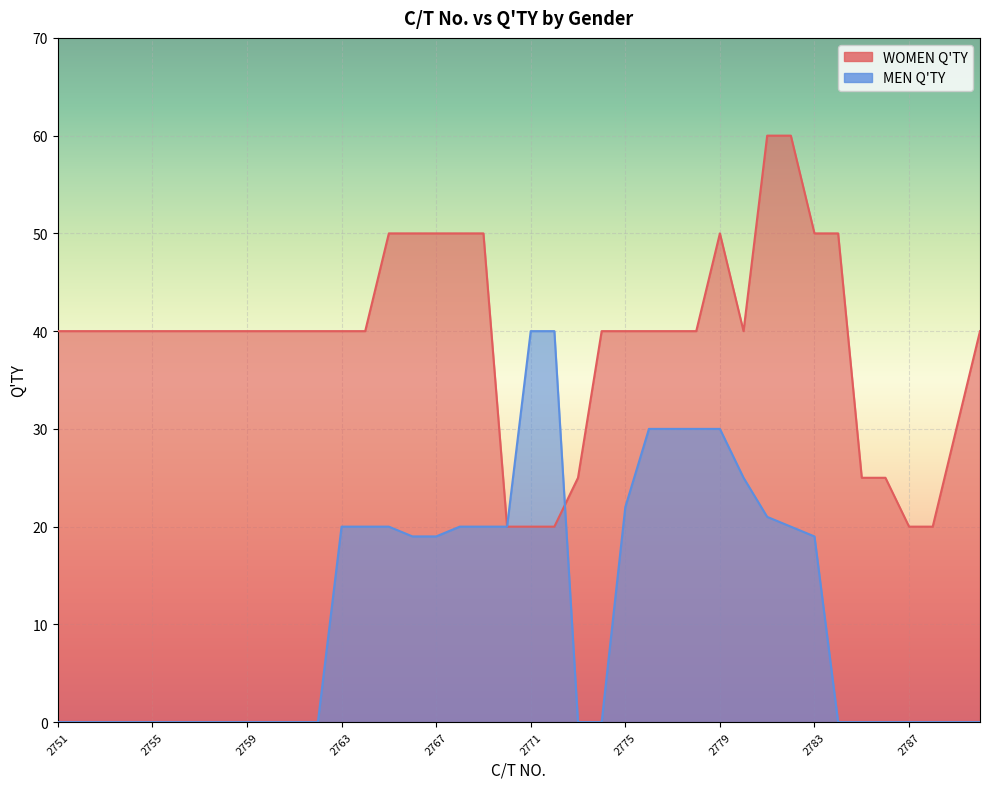

What is the sum of all WOMEN Q'TY values?

1565